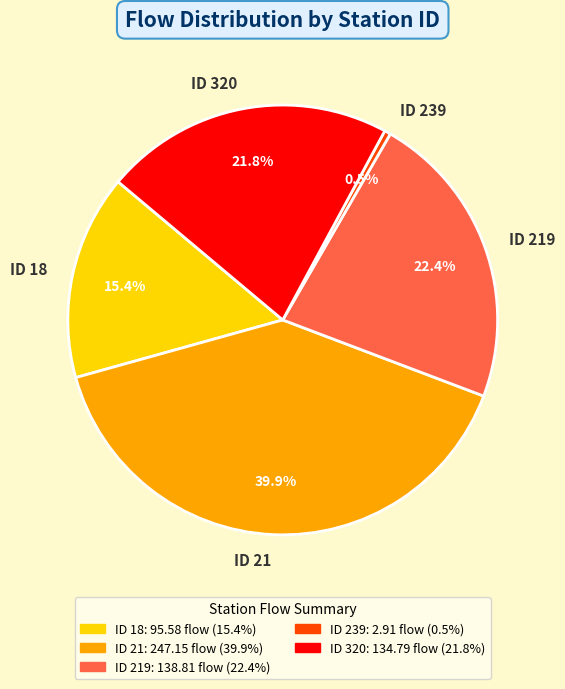

Rank the categories by value from lowest to highest.

ID 239, ID 18, ID 320, ID 219, ID 21